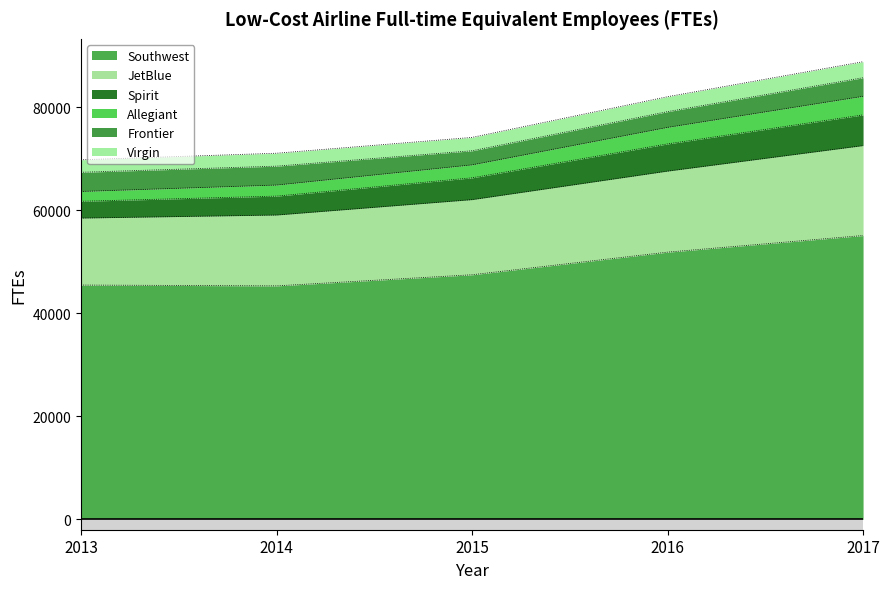

Which has a higher value, 2017 or 2013?

2017